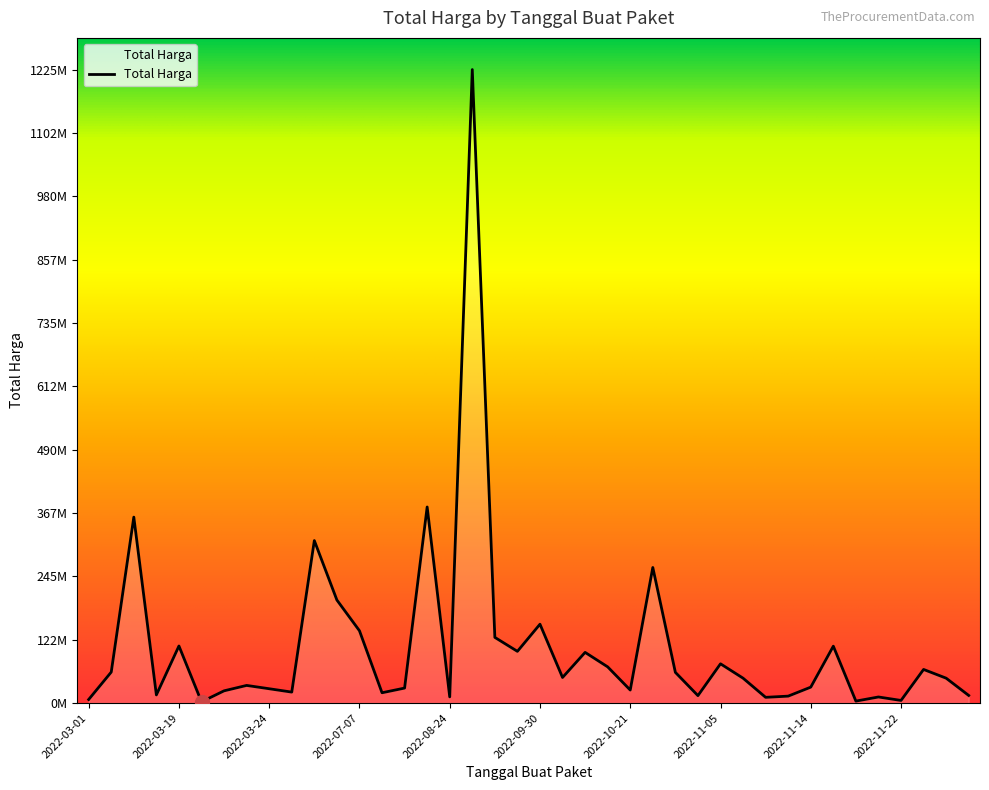

Is this an area chart (filled region under the line)?

Yes